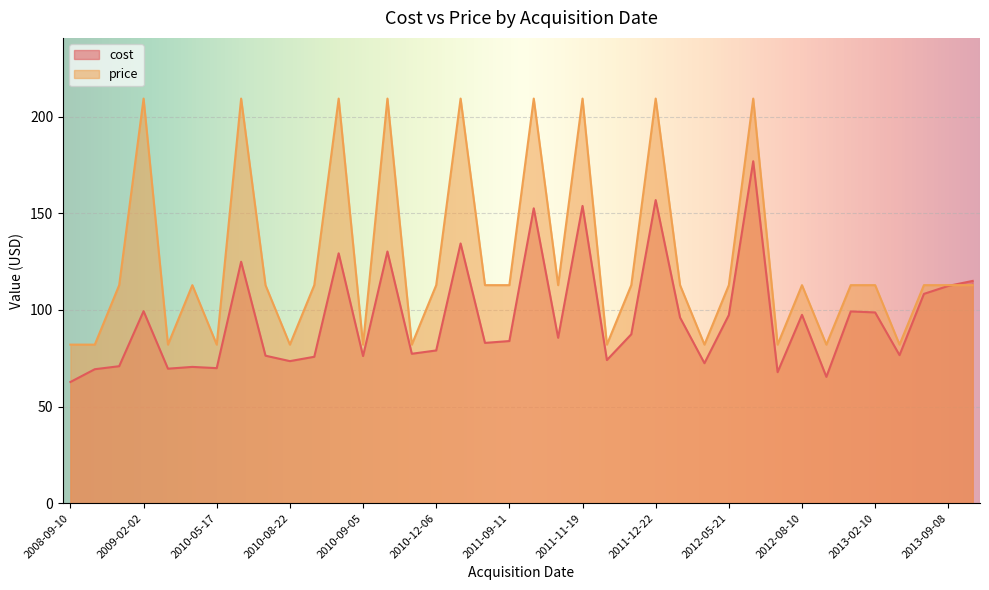

Which series has the widest spread of values?

price